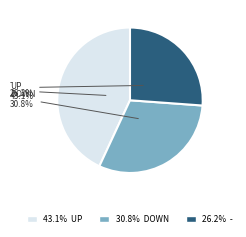

How many segments does this pie chart have?

3